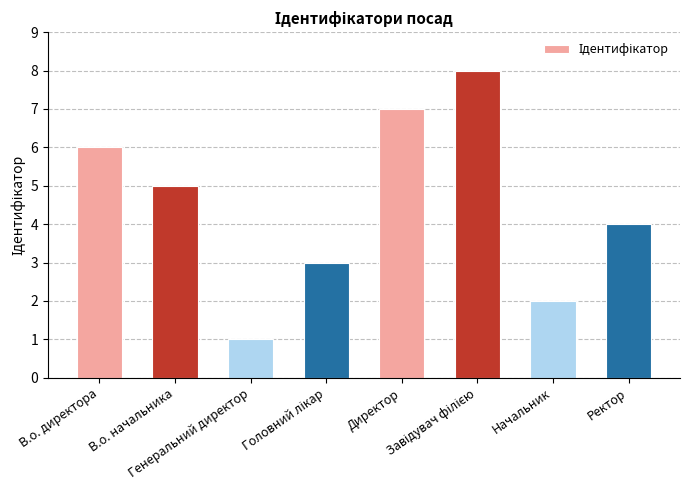

Where does the data first go above 5?

В.о. директора